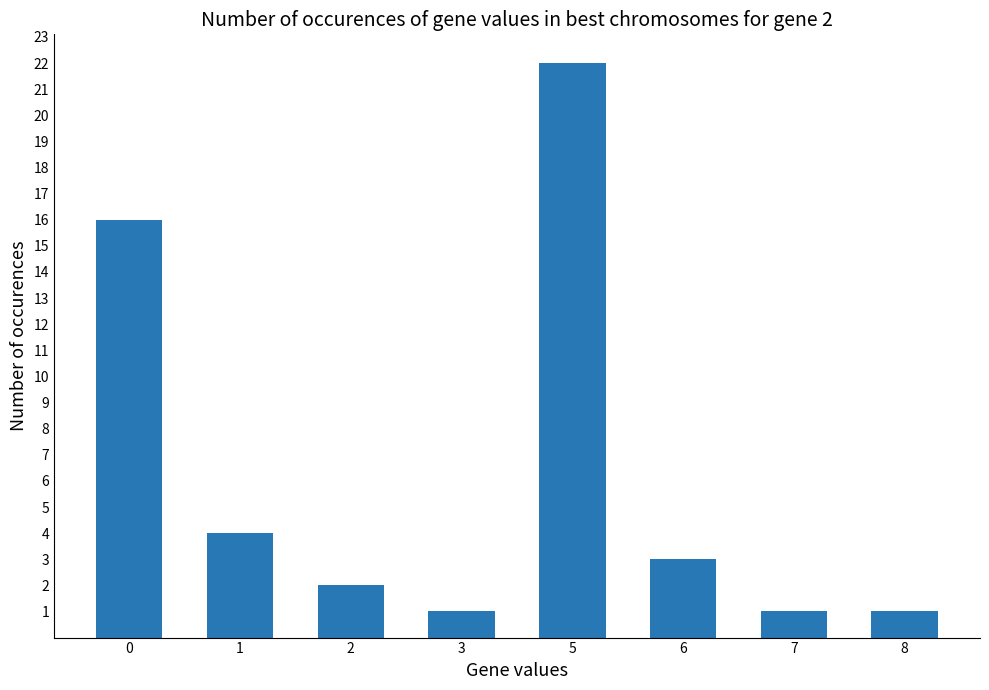

What is the difference between the second highest and second lowest values?

15